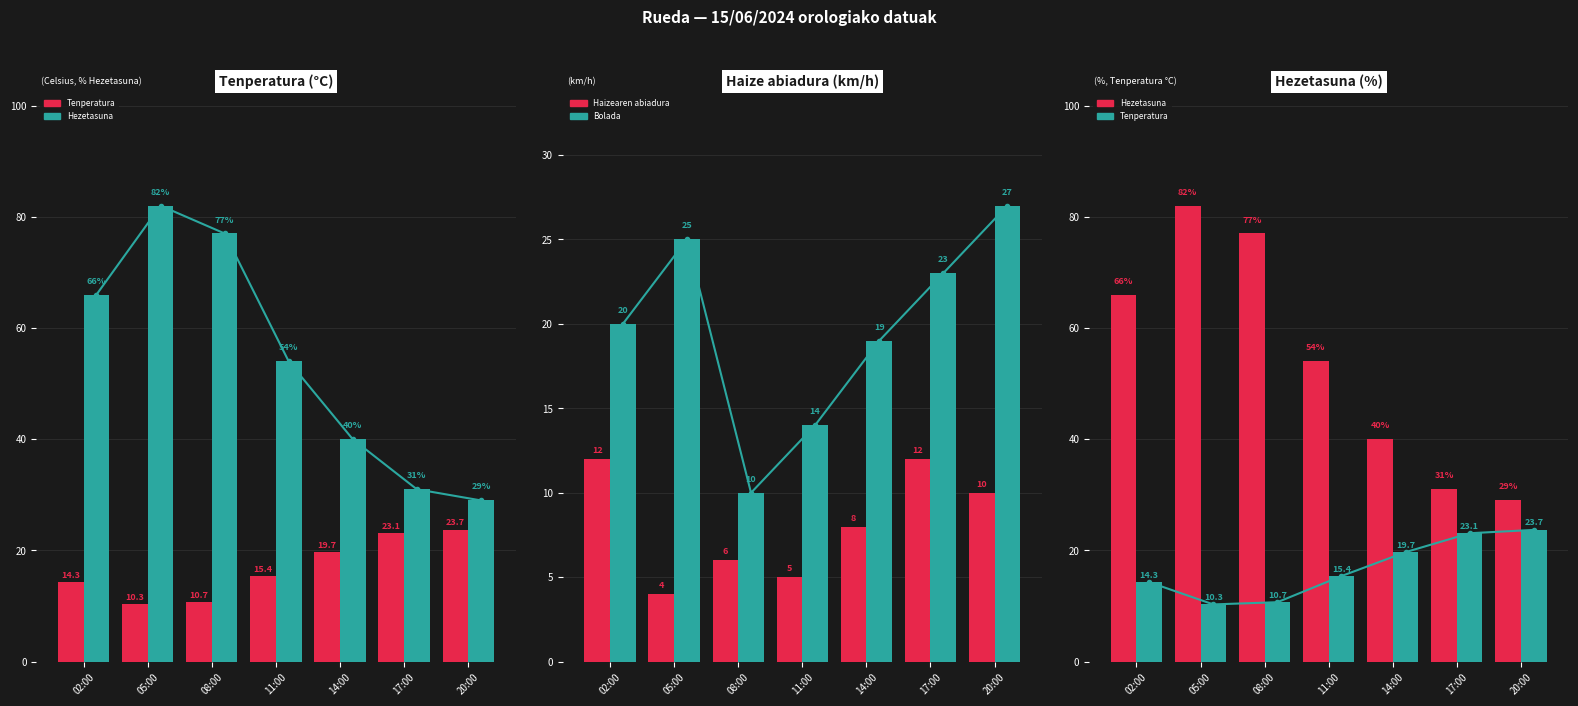

Are the bars horizontal?

No